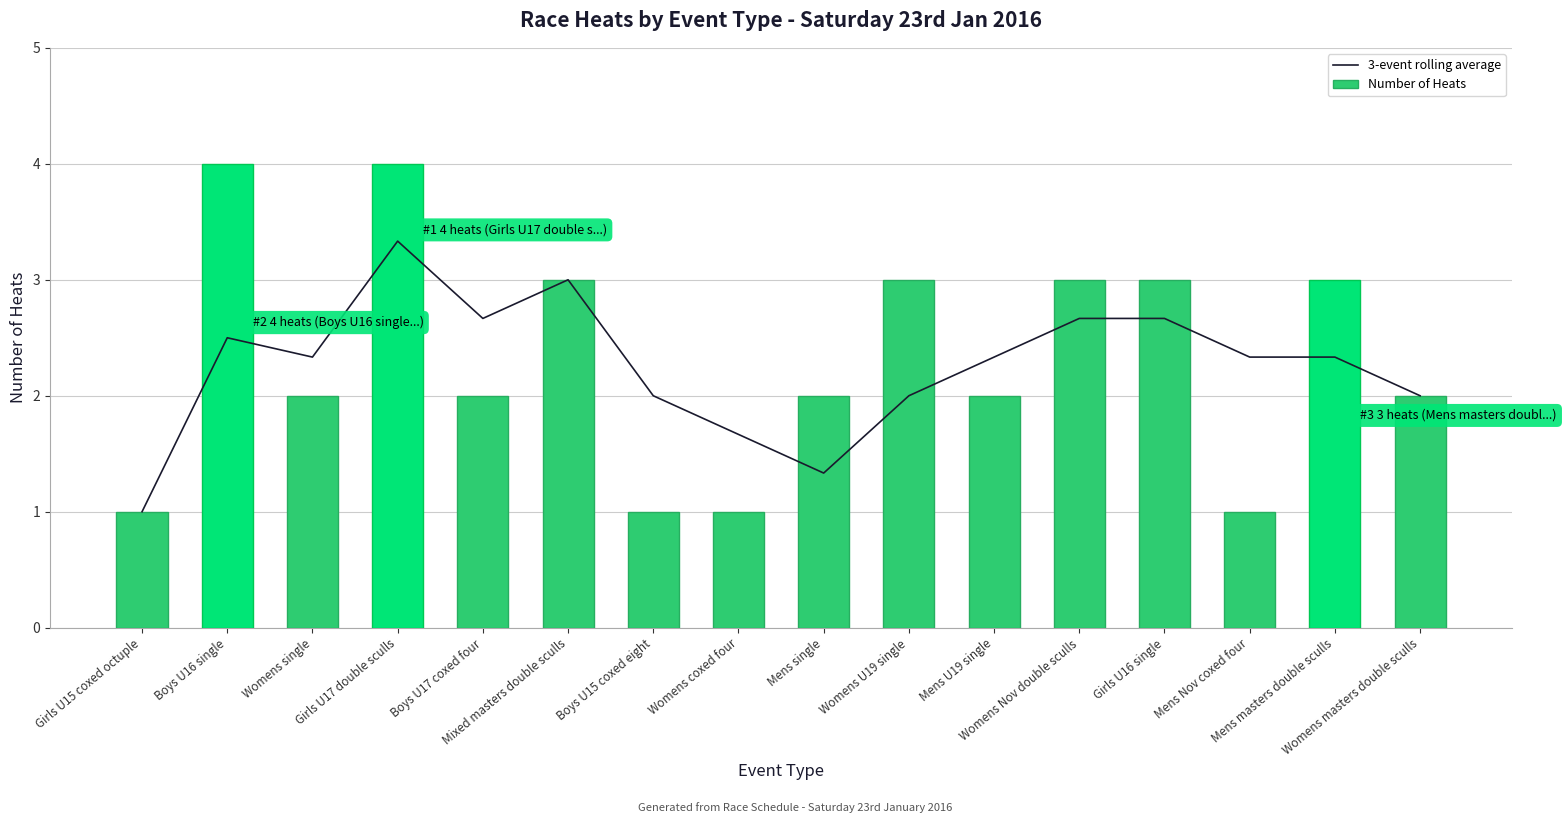

What is the value of the 3-event rolling average bar at the 12th from the left?

2.7